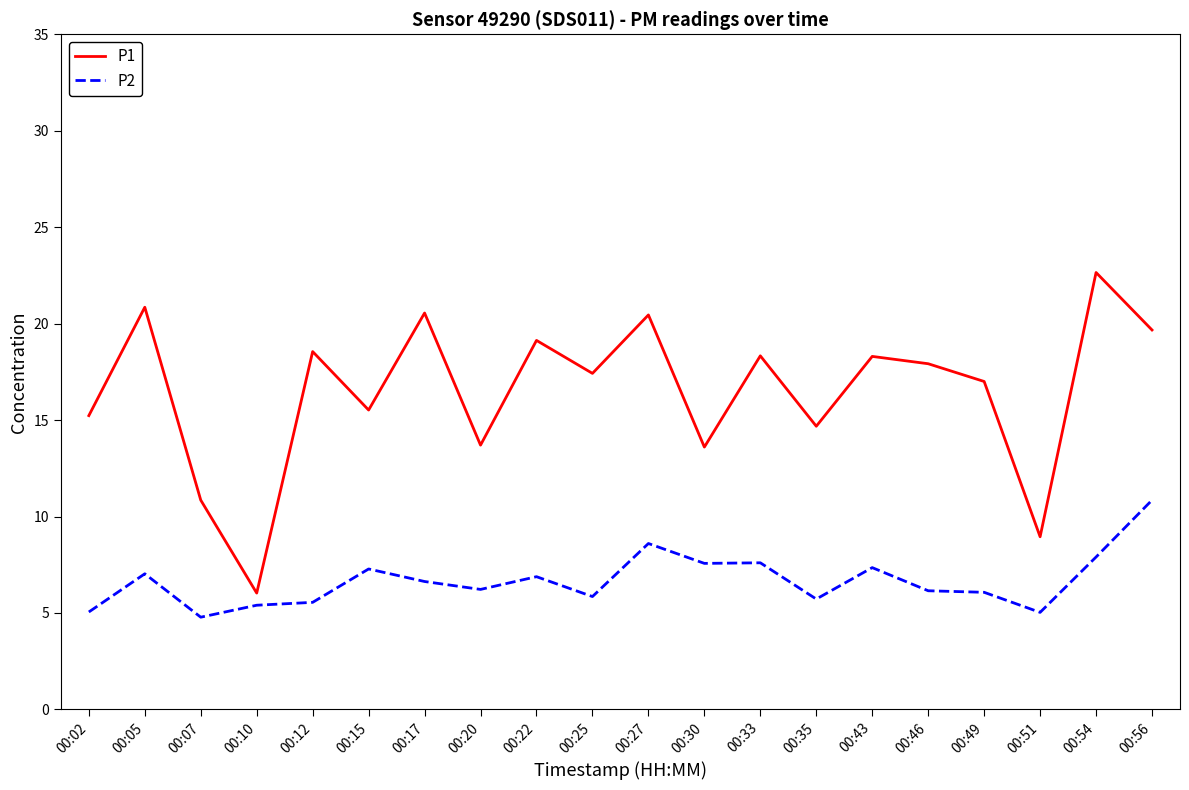

What is the spread (max minus min) of values at 00:05?

13.8